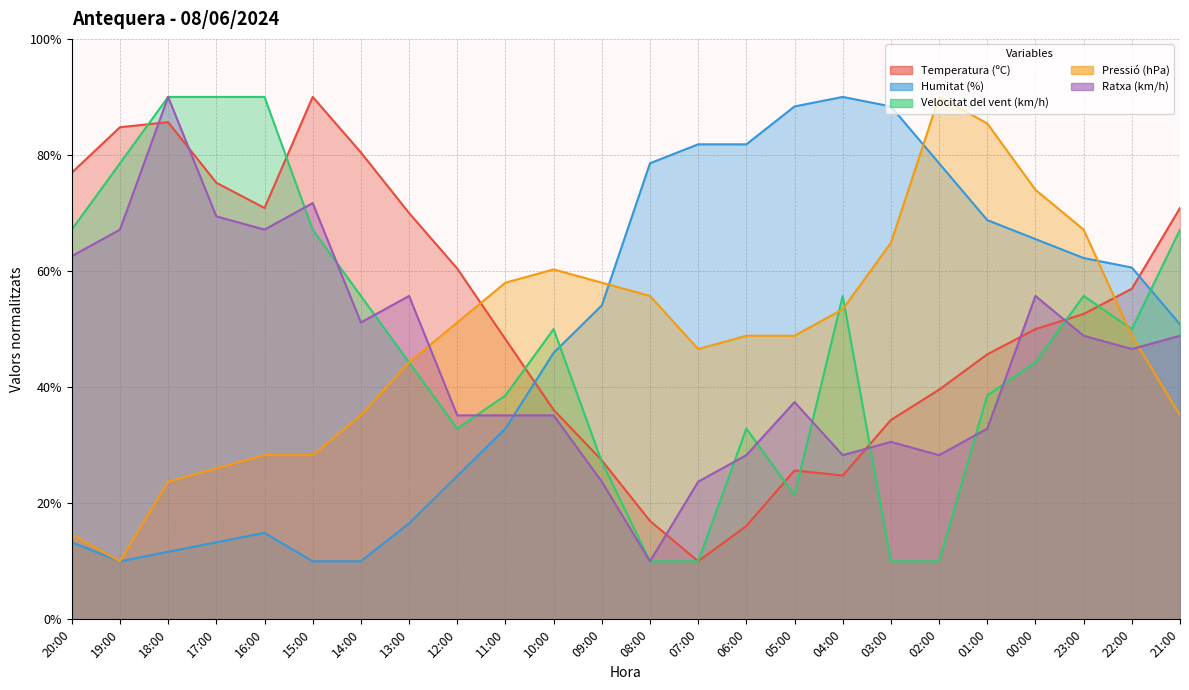

At 08:00, list the series in order from largest to smallest.

Humitat (%), Pressió (hPa), Temperatura (ºC), Velocitat del vent (km/h), Ratxa (km/h)